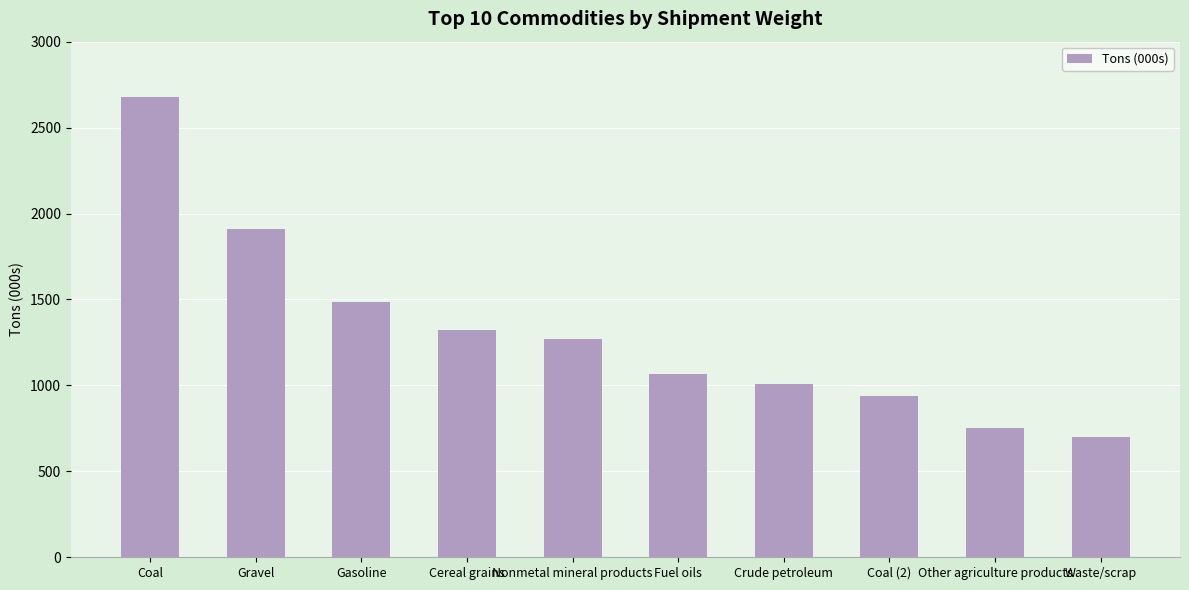

What position from the right is Coal?

10